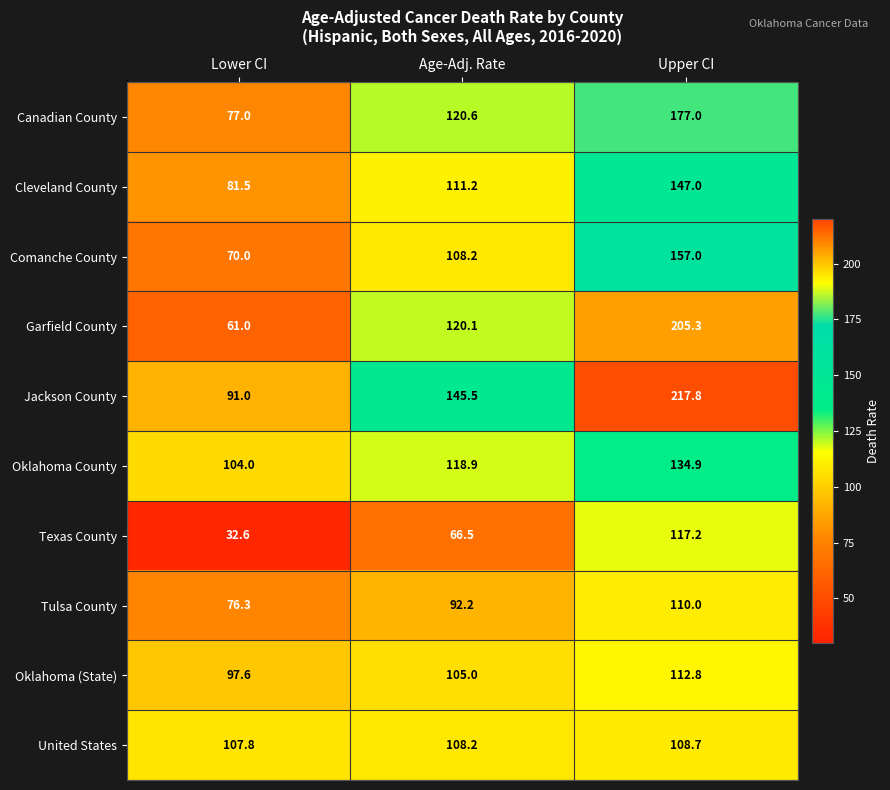

How many categories are shown in the chart?

3